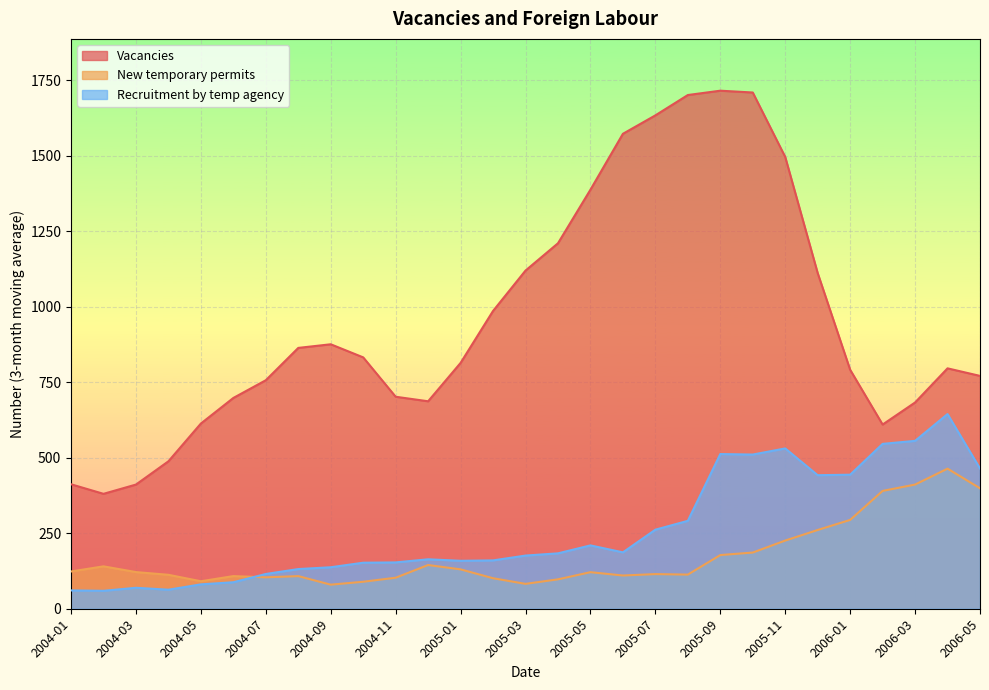

True or false: Vacancies and New temporary permits intersect in this chart.

False